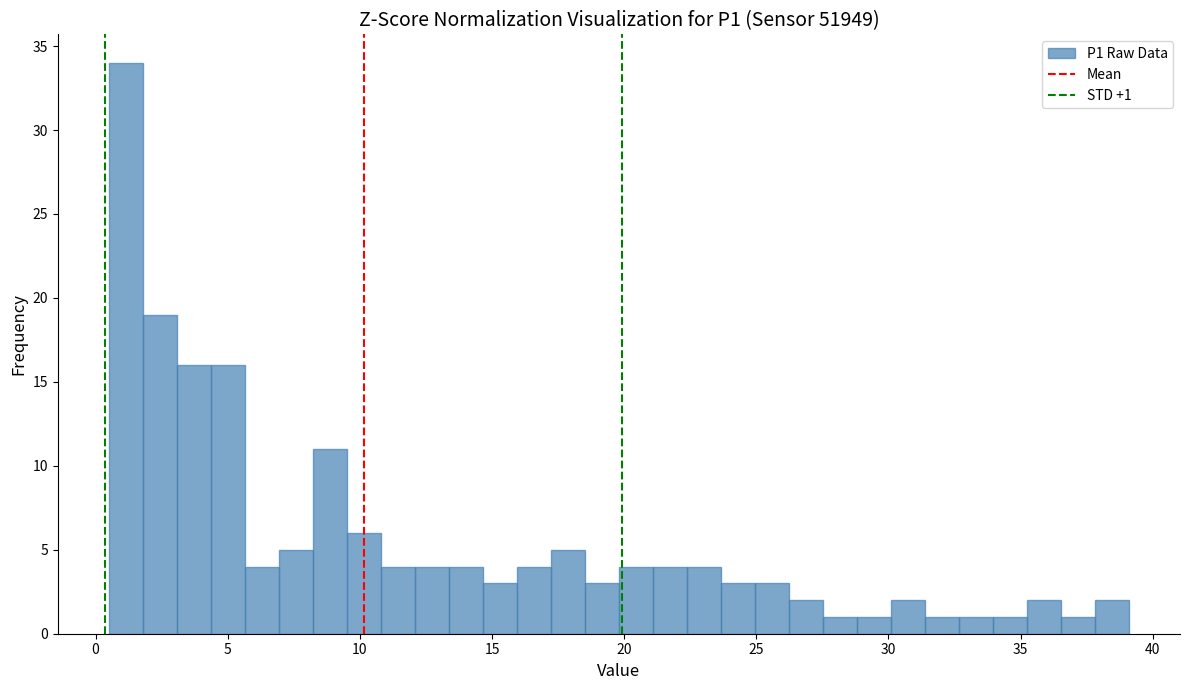

Read against the x-axis, roughly where is the centre of the tallest bar?

1.0